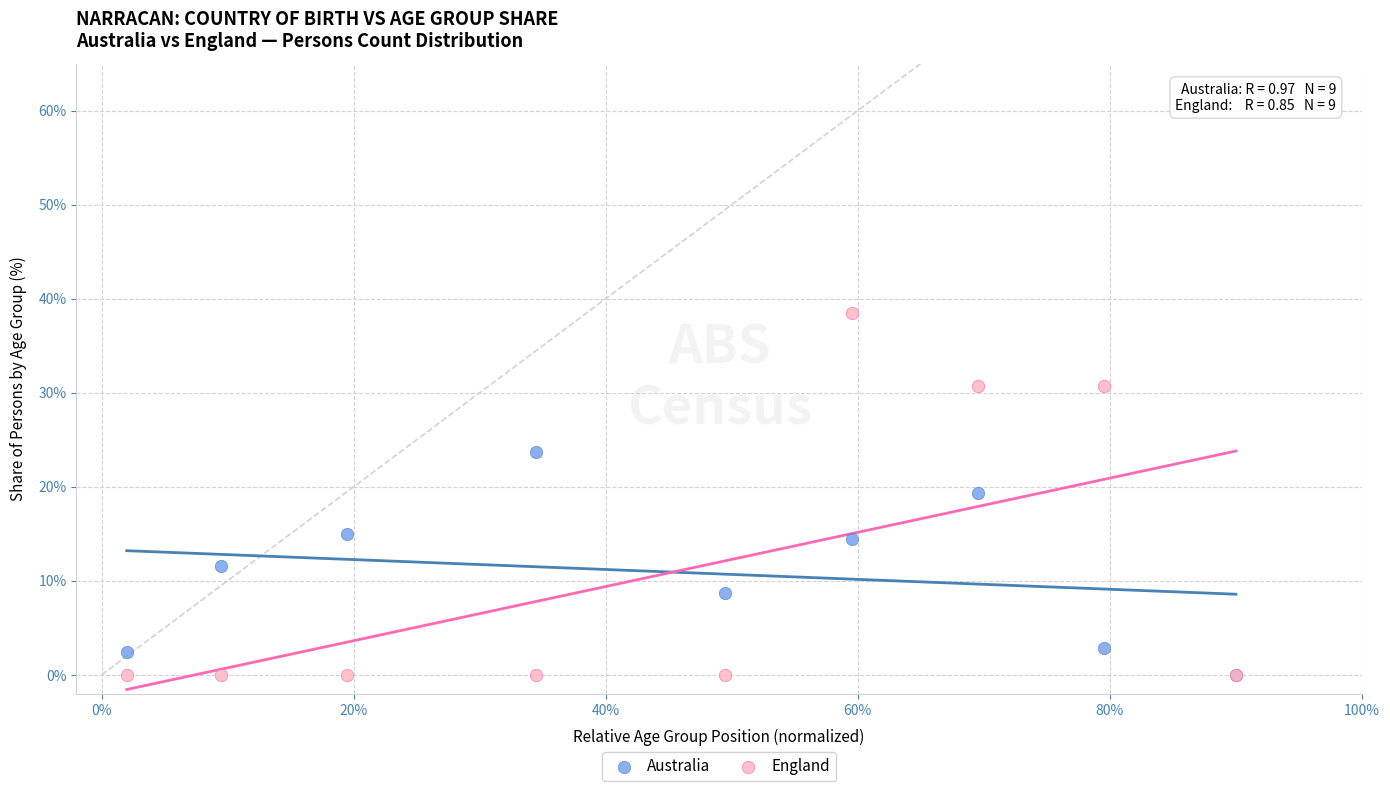

Which series has the largest Y range (max minus min)?

England